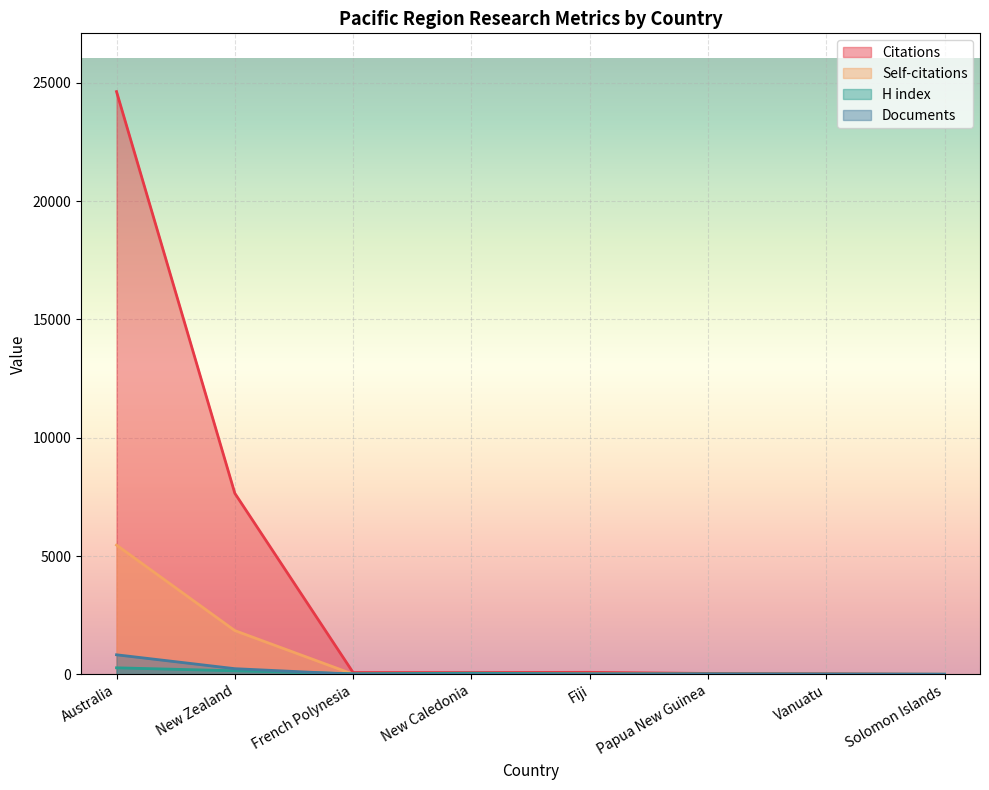

What is the highest value of the Self-citations series?

5465